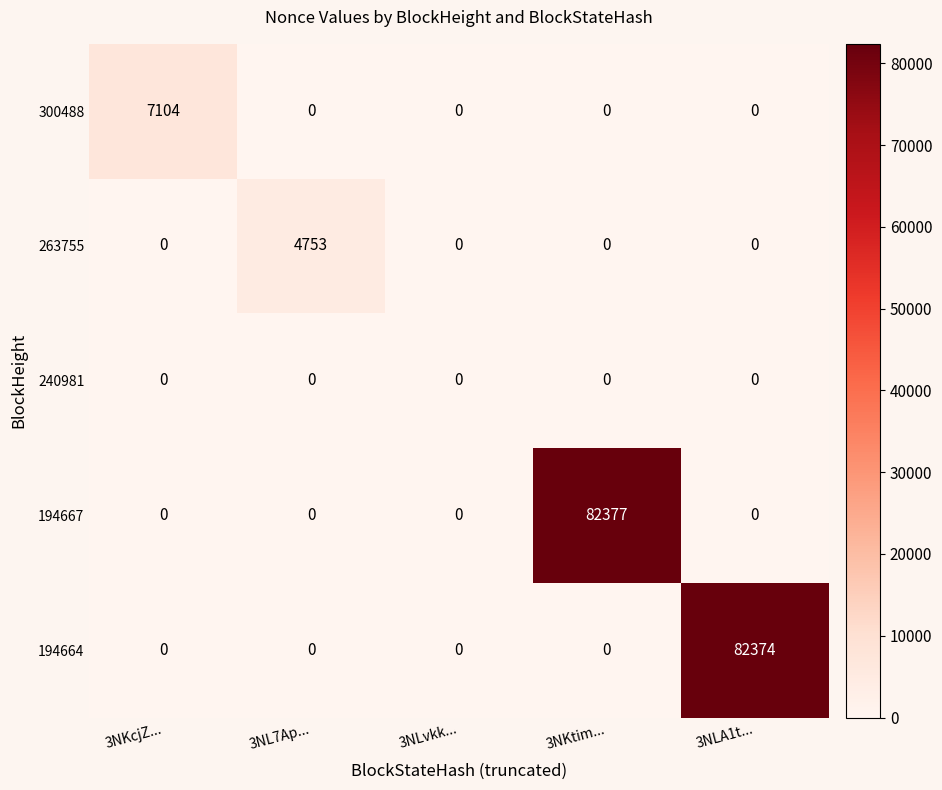

Which series changed the most between 3NL7Ap... and 3NLvkk...?

263755